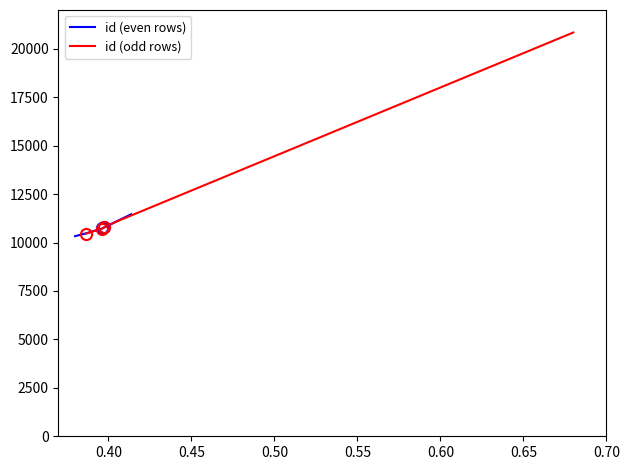

The id (odd rows) series shows 29299 at 0.55. True or false?

False